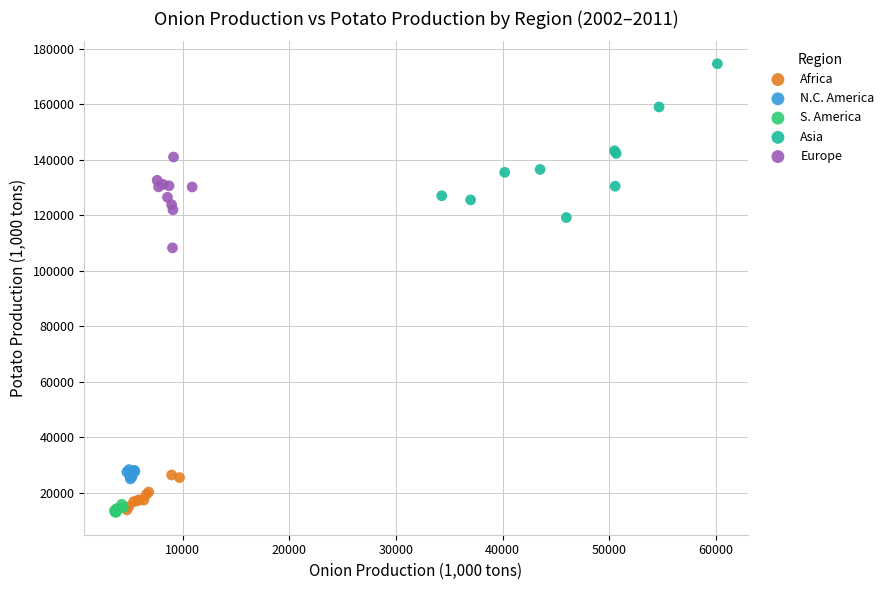

What are all the series names shown in the legend?

Africa, N.C. America, S. America, Asia, Europe